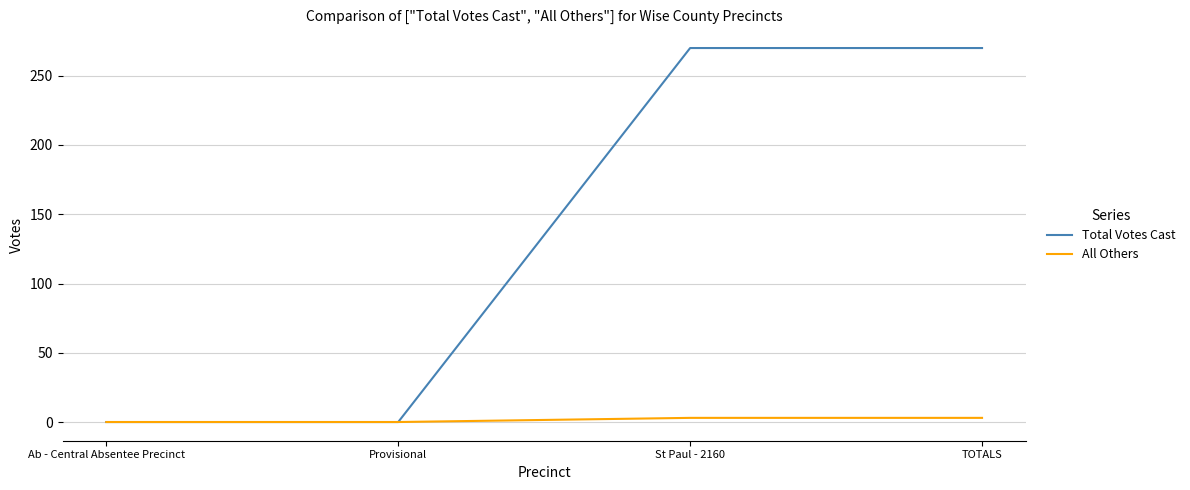

What position from the left is Provisional?

2